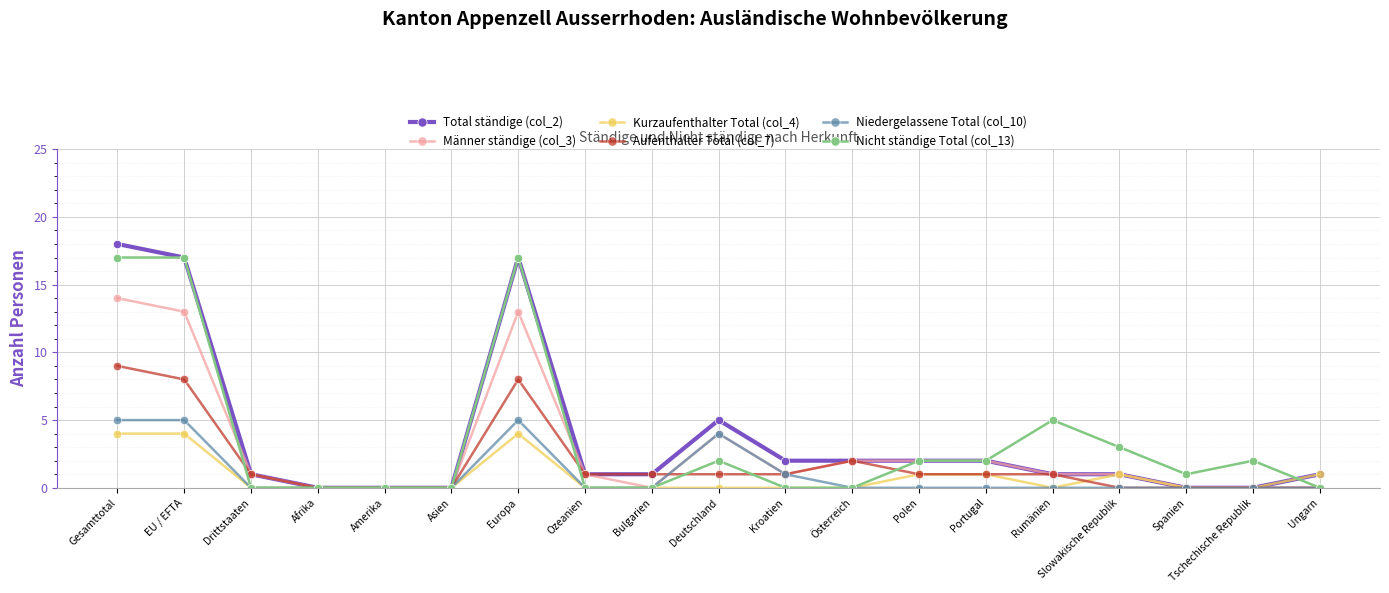

What position from the right is Gesamttotal?

19